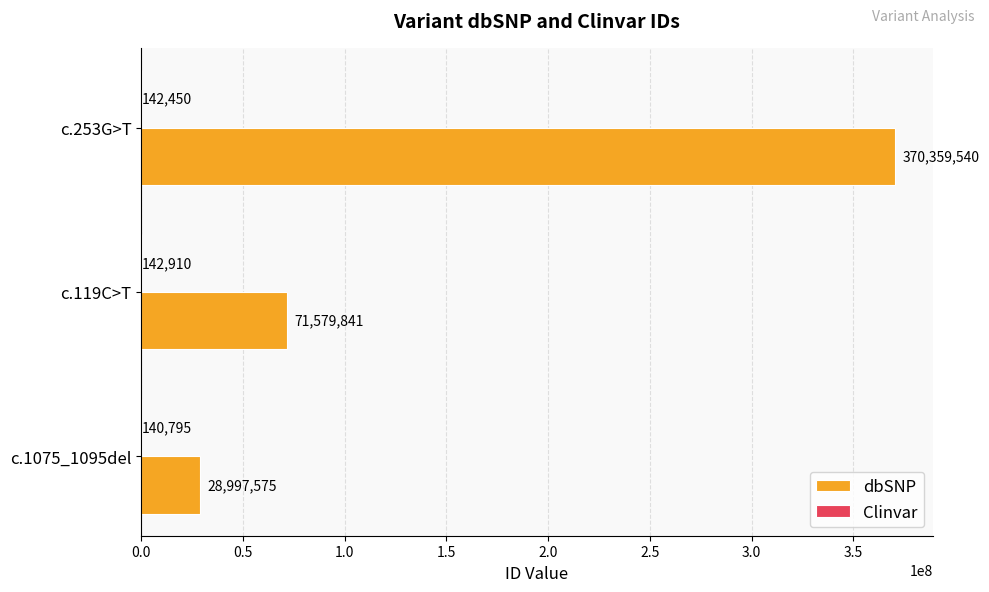

Is it true that dbSNP equals 507608764 at c.253G>T?

False